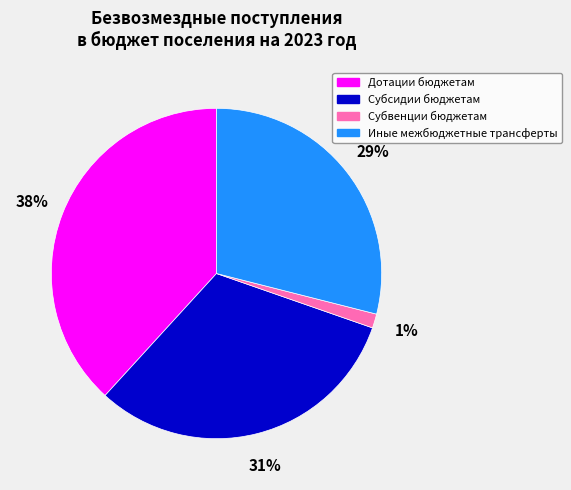

True or false: Субвенции бюджетам accounts for 14% of the total.

False